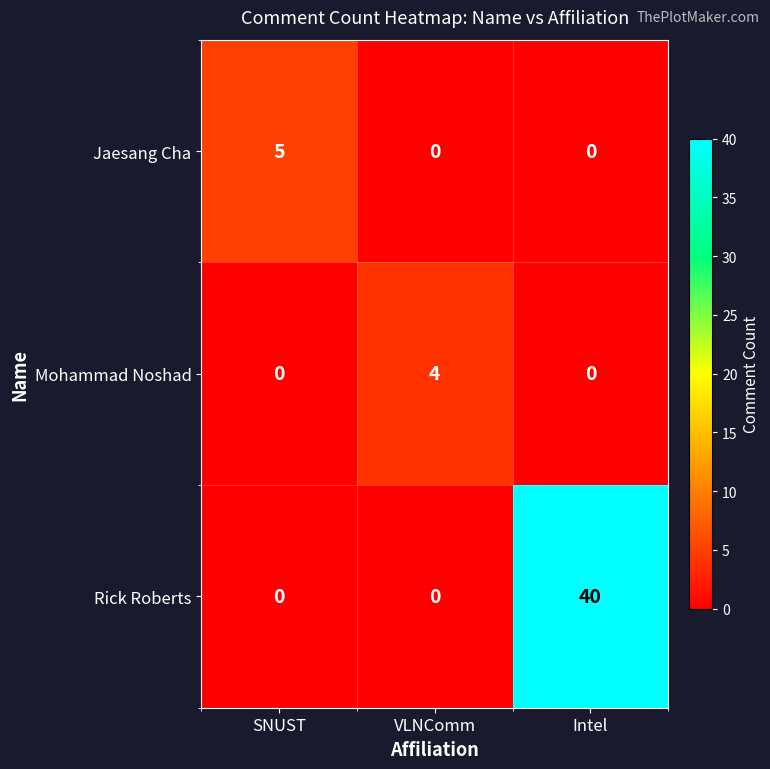

What is the spread (max minus min) of values at Intel?

40